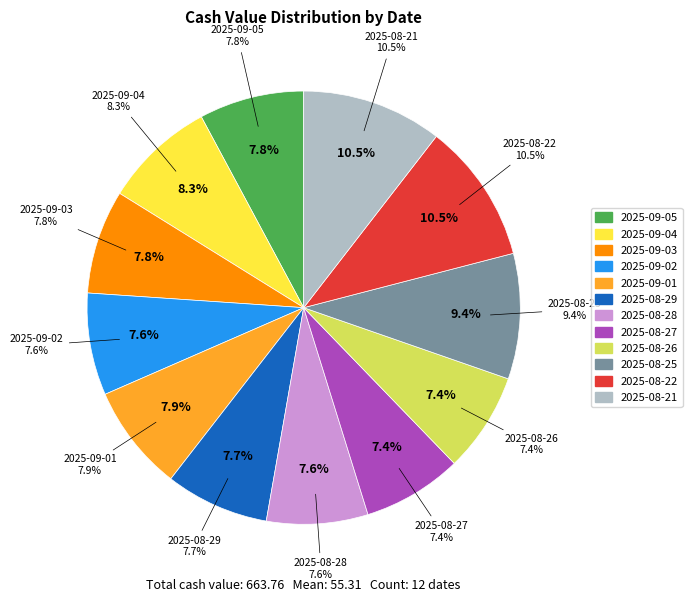

Which category has the smallest portion of the pie?

2025-08-27